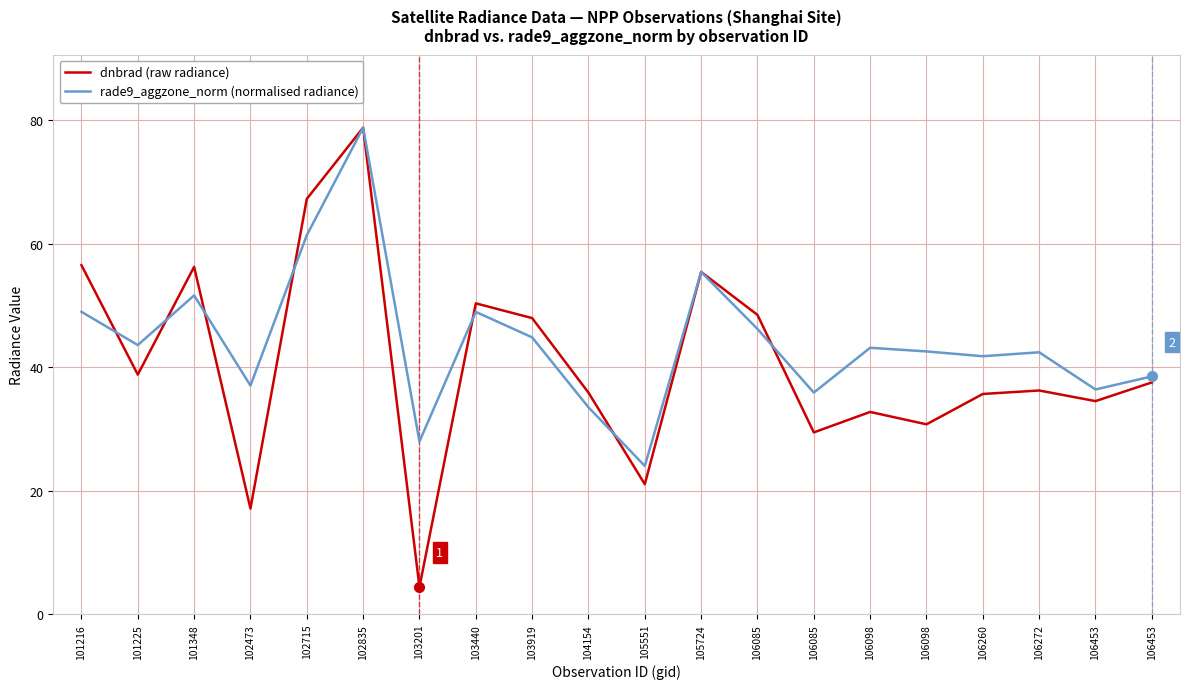

How many values in the dnbrad (raw radiance) series are below 37?

10